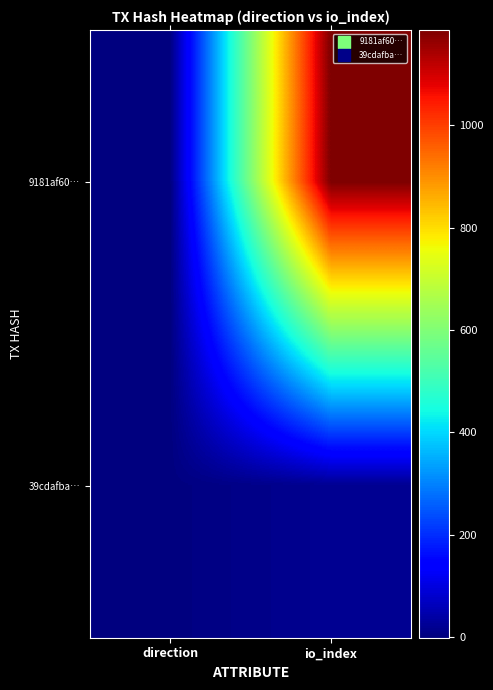

Reading right to left, what are all the values shown in this chart?

9181af60…: io_index=1186	direction=-1
39cdafba…: io_index=20	direction=1